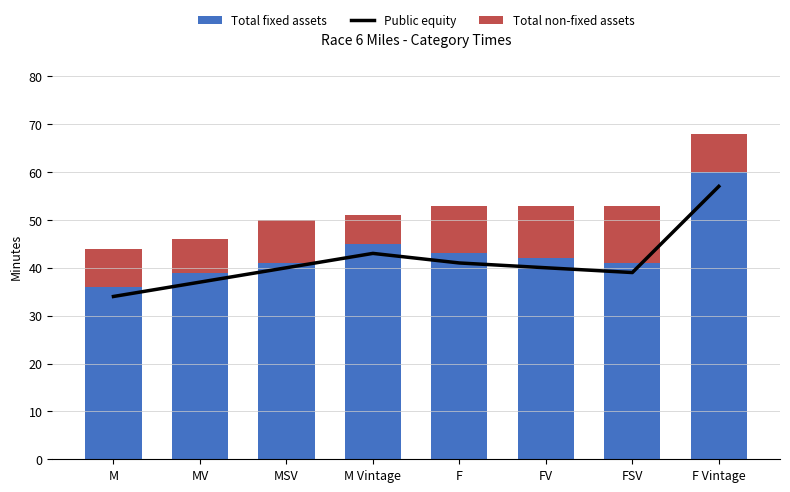

How many data points in Total fixed assets are less than 42?

4